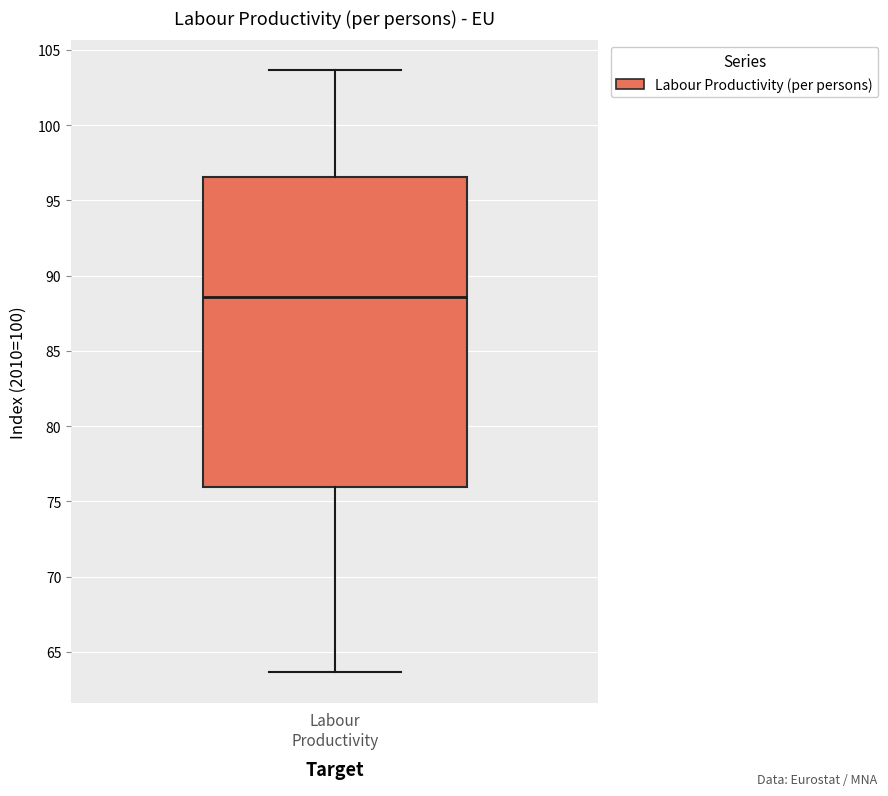

Read this box plot against the y-axis: the position of the median line, the range covered by the box, and the ends of both whiskers. The values are not printed on the chart, so give them approximately, as read against the axis.

median 88.5, box 76.0 to 96.5, whiskers 63.5 to 103.5